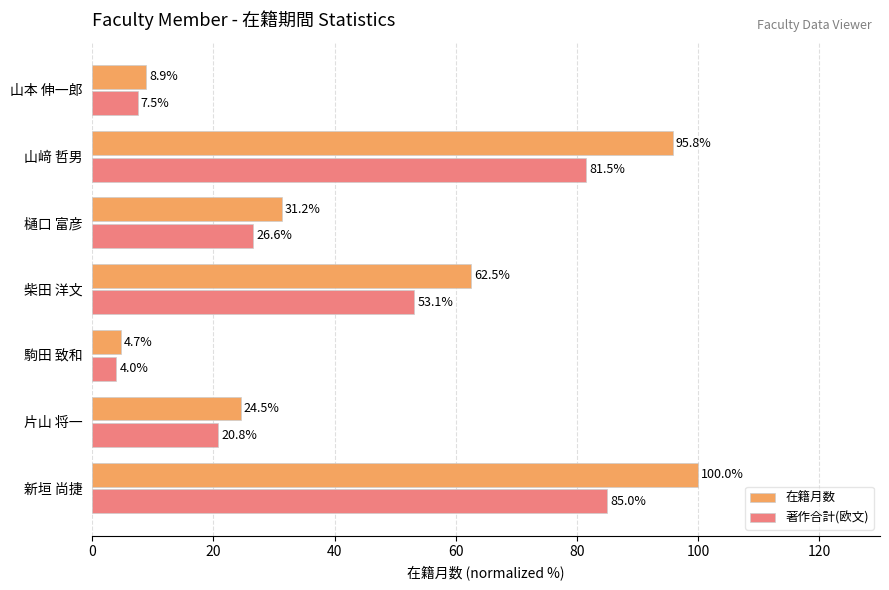

Which series has the largest total across all categories?

在籍月数